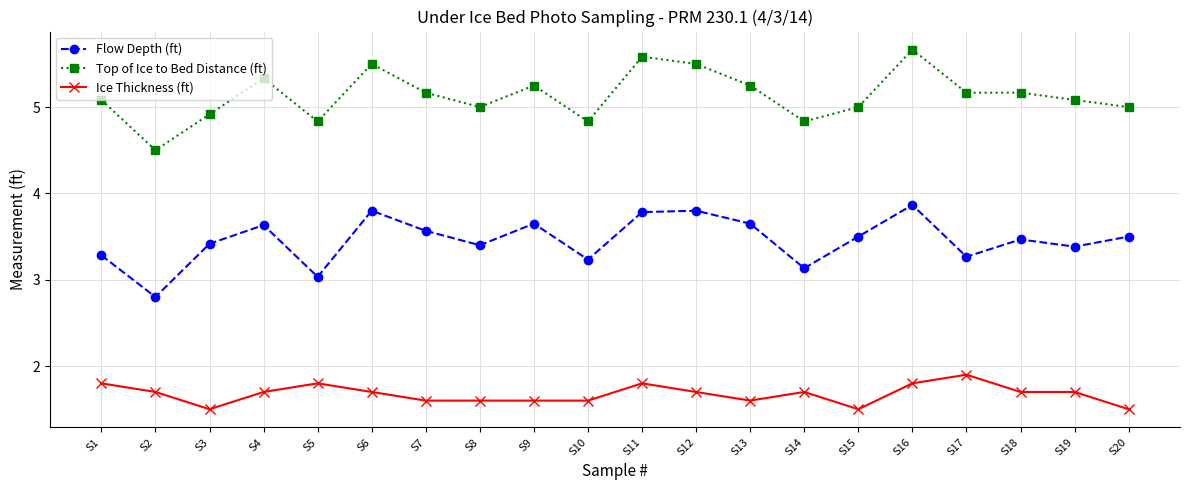

Which label corresponds to the largest value in the chart?

S16